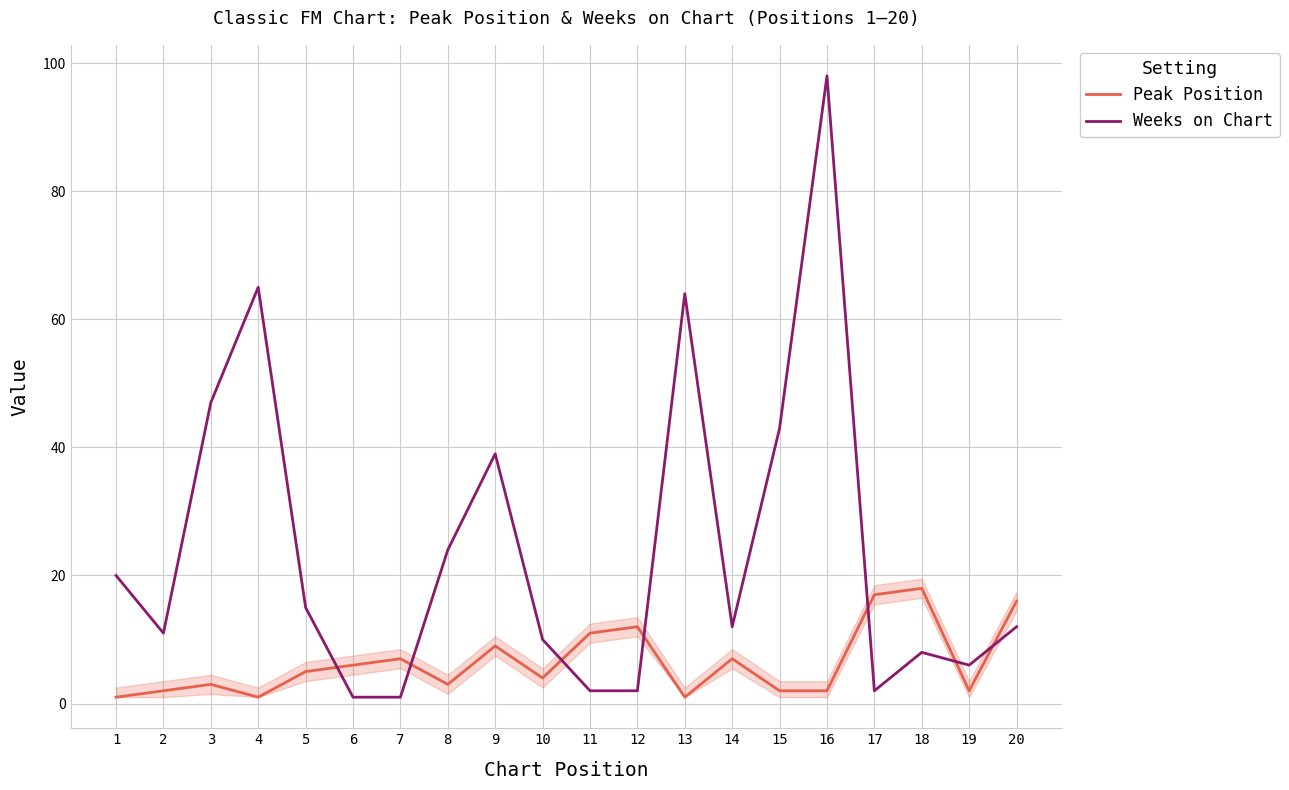

Which label corresponds to the largest value in the chart?

16